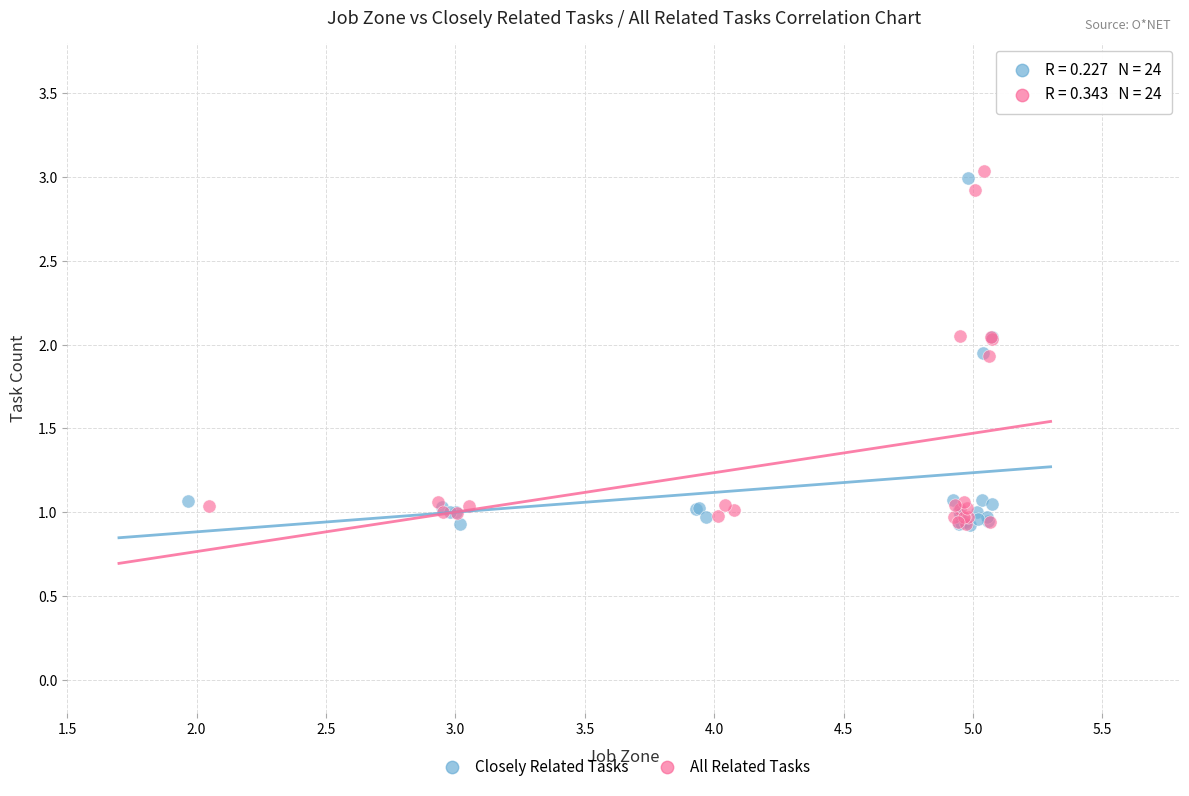

Which series contains the highest Y value?

All Related Tasks